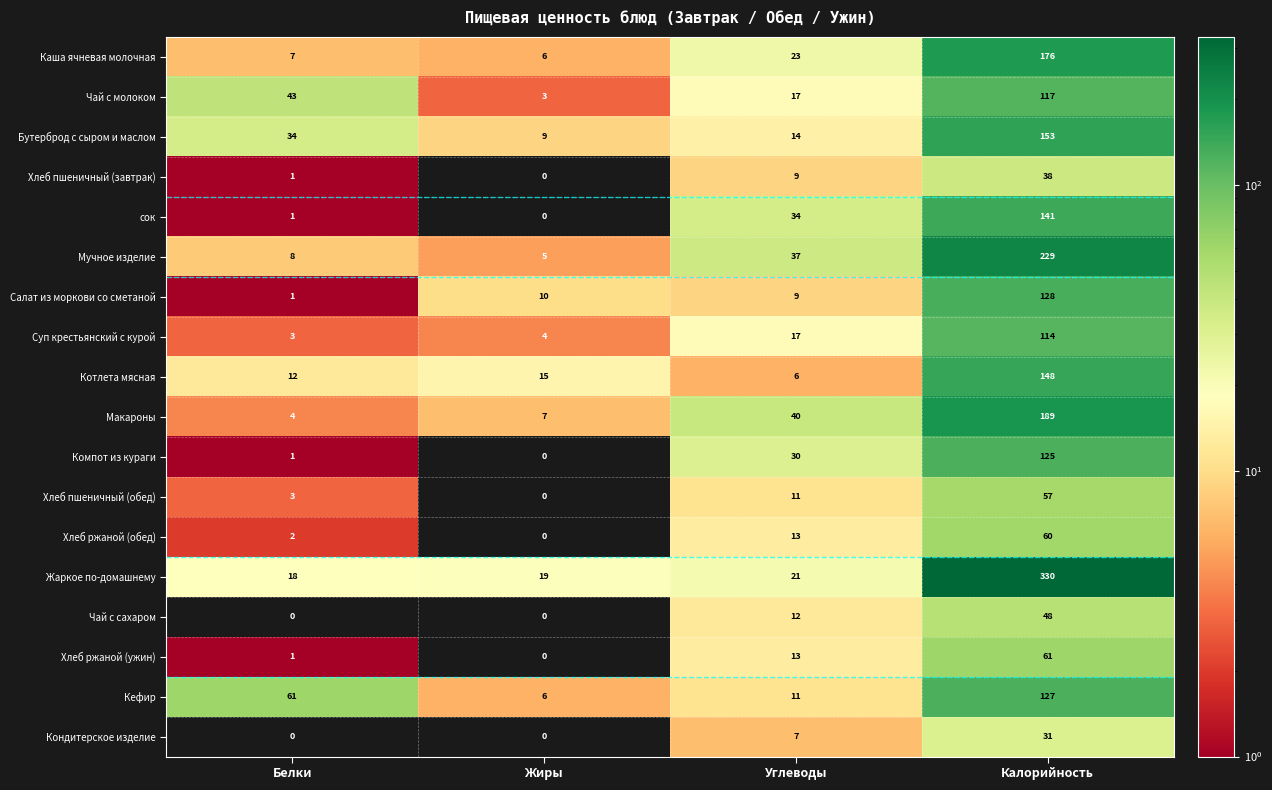

Is it true that Чай с сахаром equals -24 at Жиры?

False